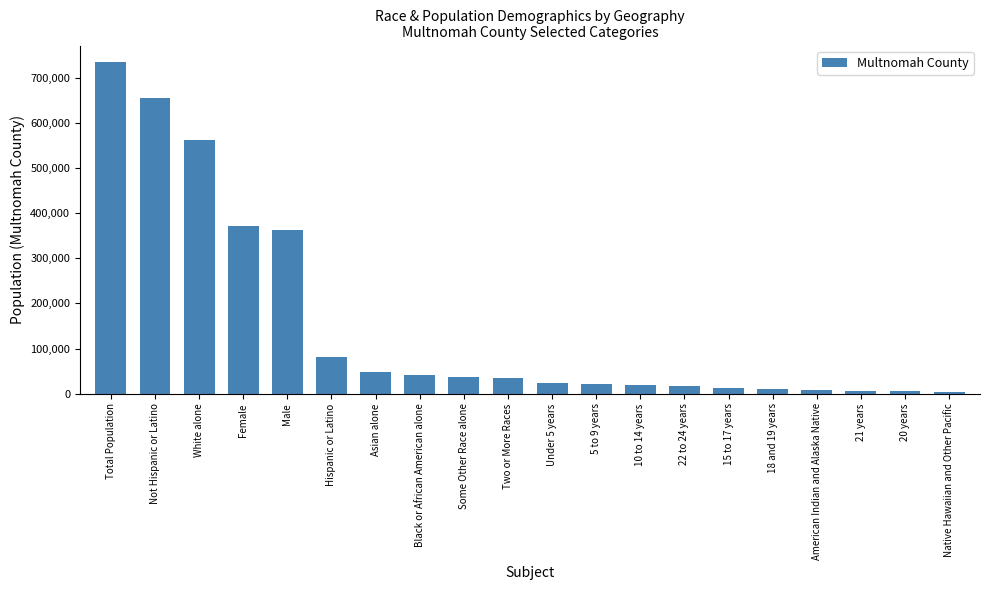

The value at Female is 493376. True or false?

False